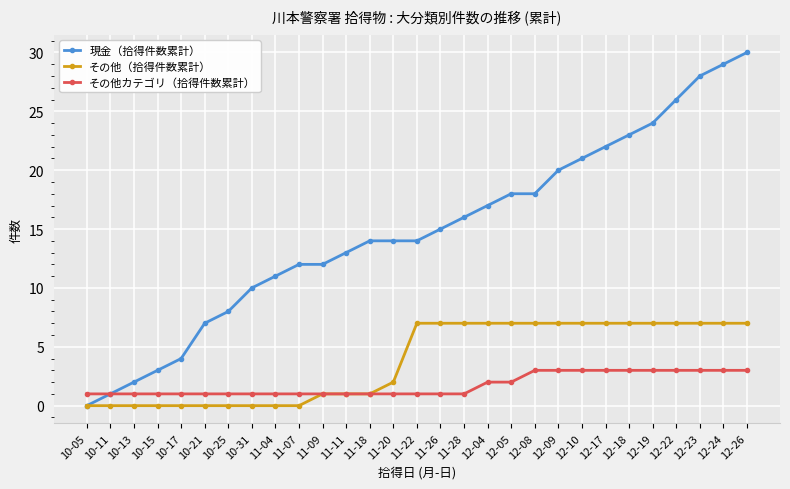

What are all the series names shown in the legend?

現金（拾得件数累計）, その他（拾得件数累計）, その他カテゴリ（拾得件数累計）